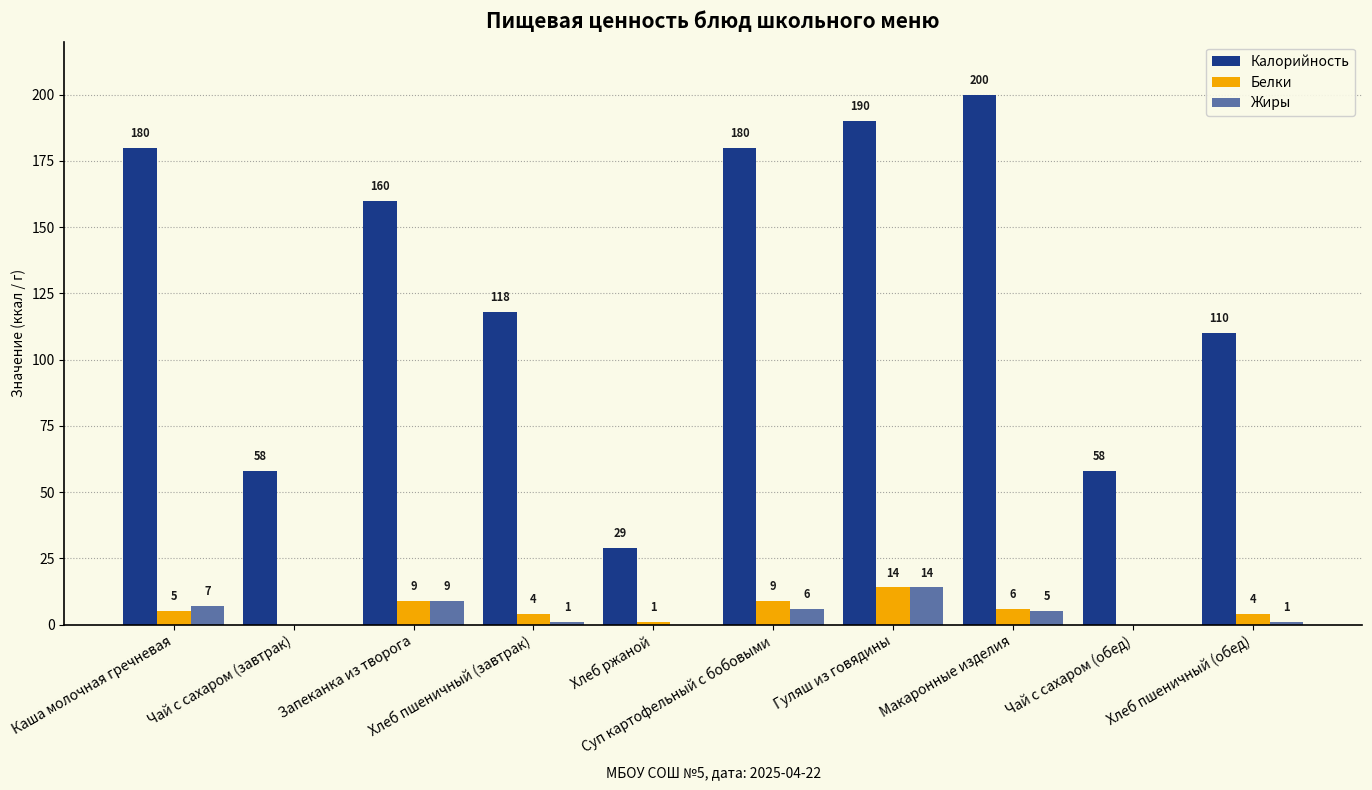

What is the difference between the highest and lowest values at Суп картофельный с бобовыми?

174